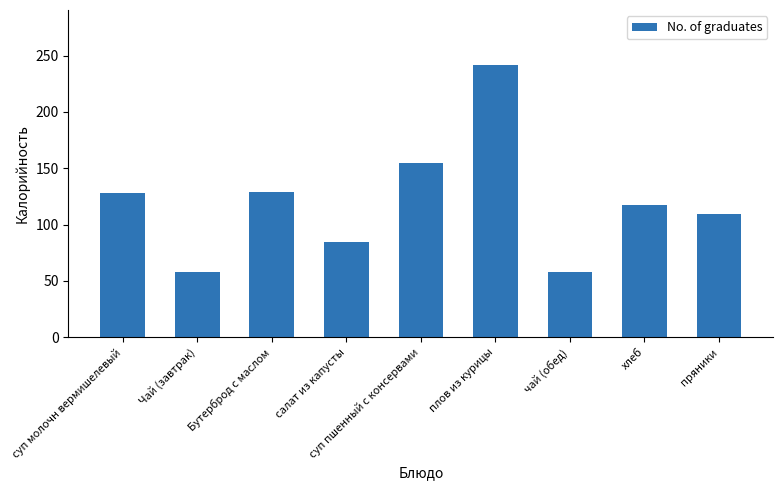

What is the value of the 7th bar from the left?

58